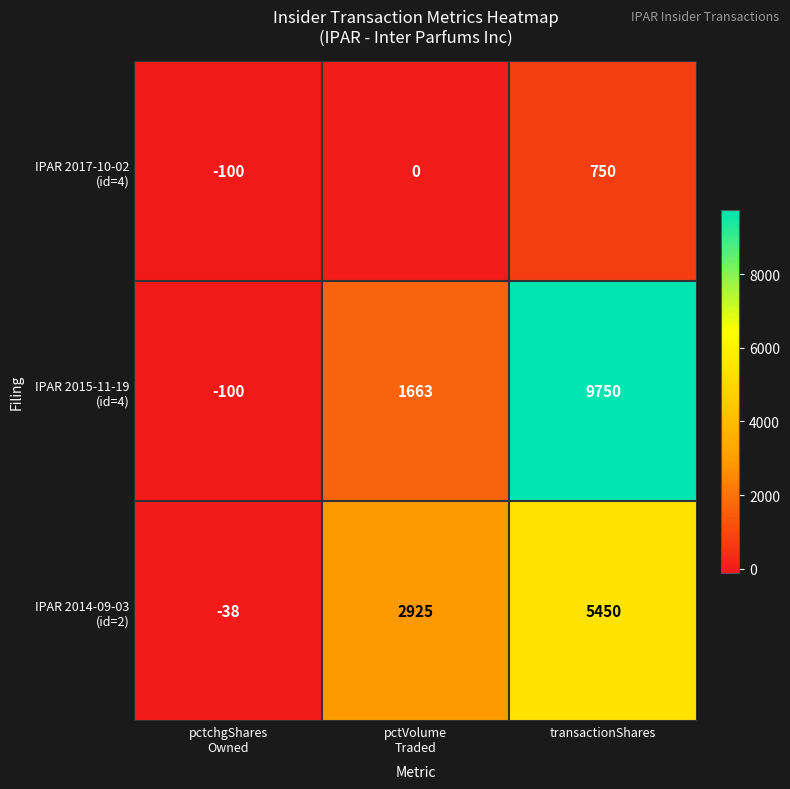

What is the total value across all series at transactionShares?

15950